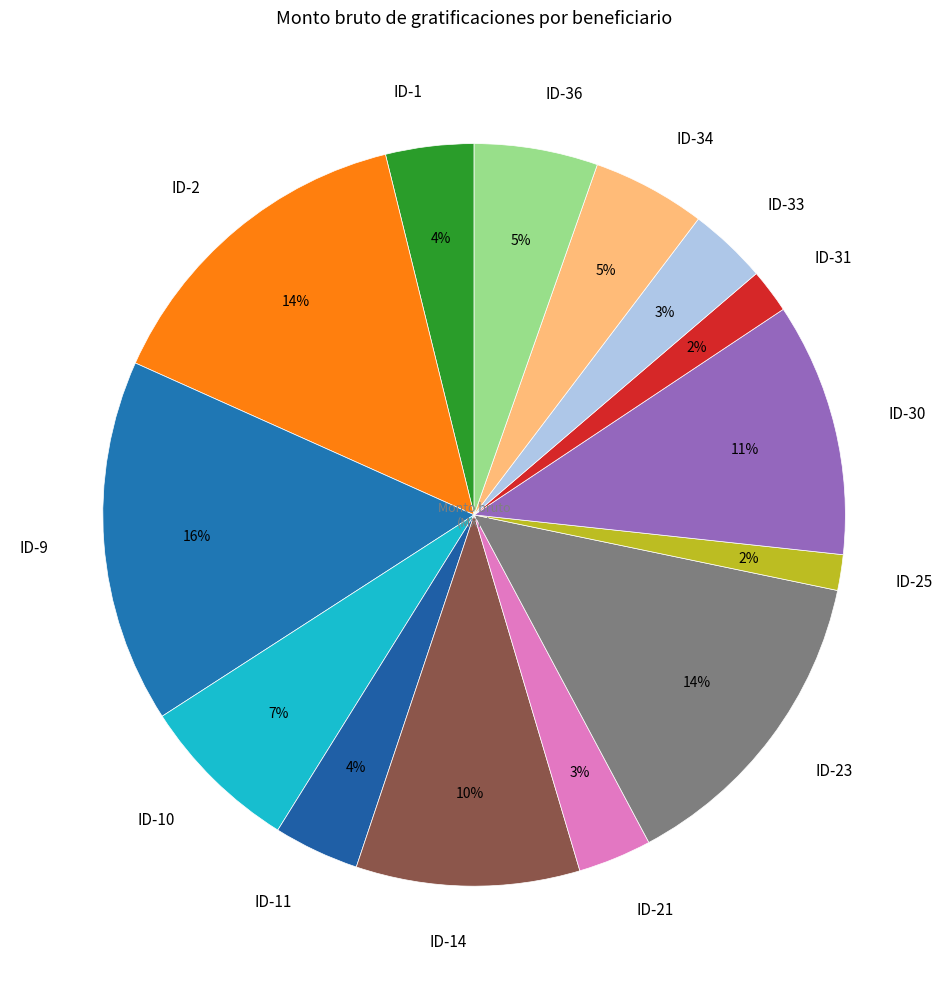

To the nearest percent, what is the combined percentage of ID-25 and ID-30?

13%